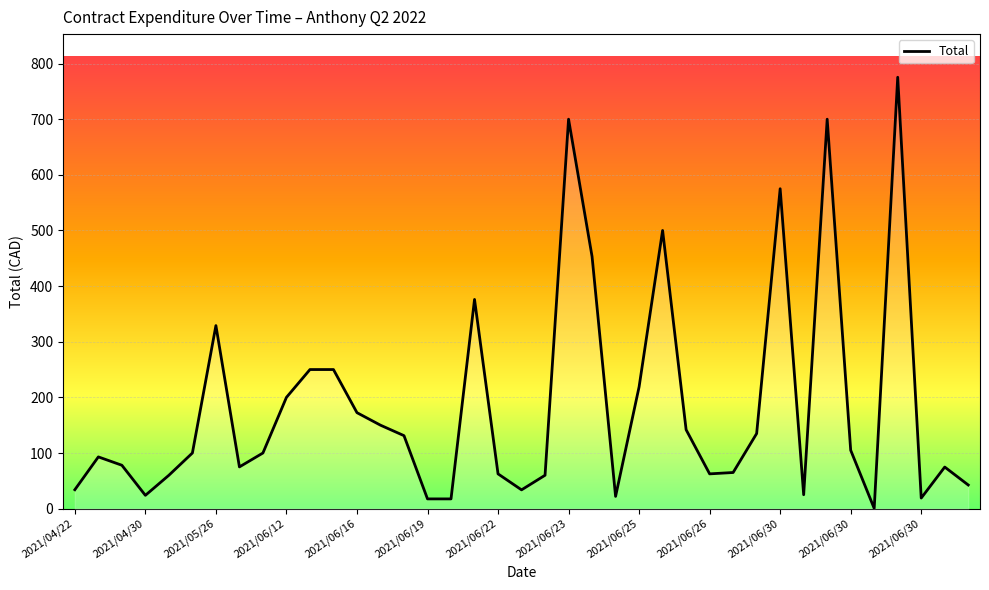

What is the greatest value displayed?

775.4